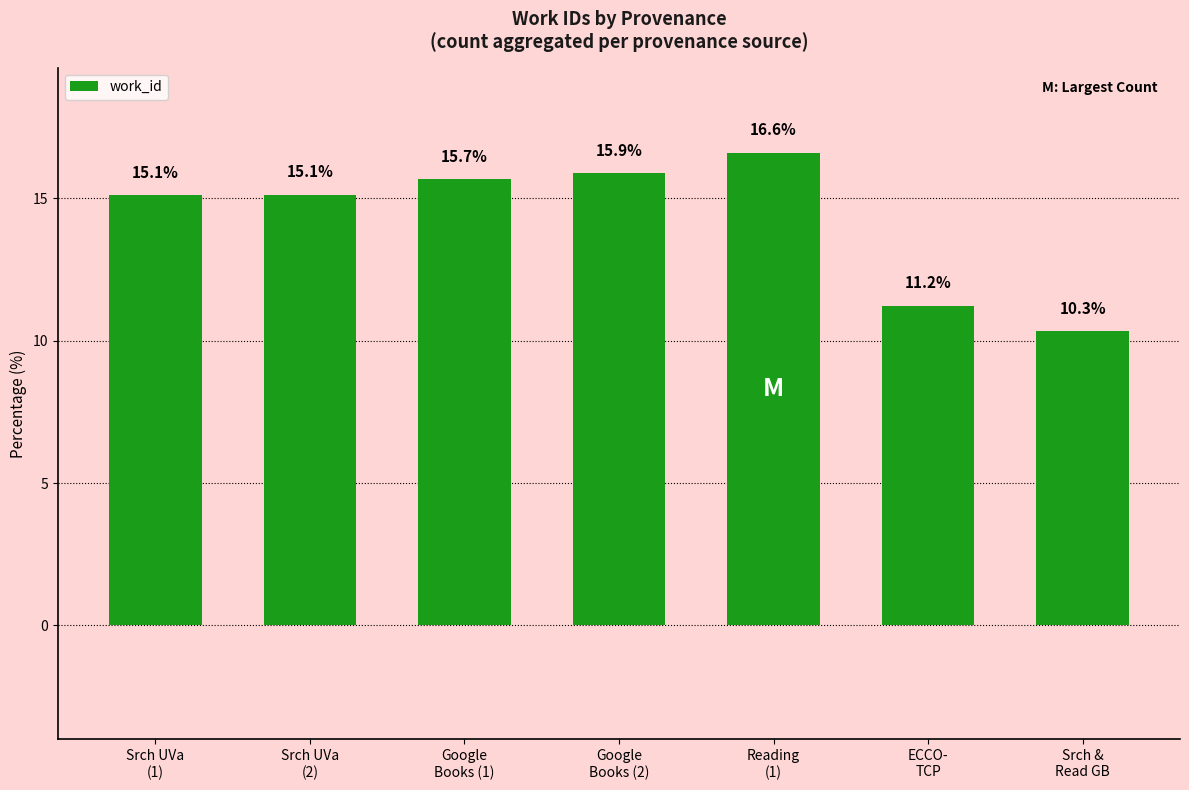

What is the value of the 4th bar from the left?

15.9